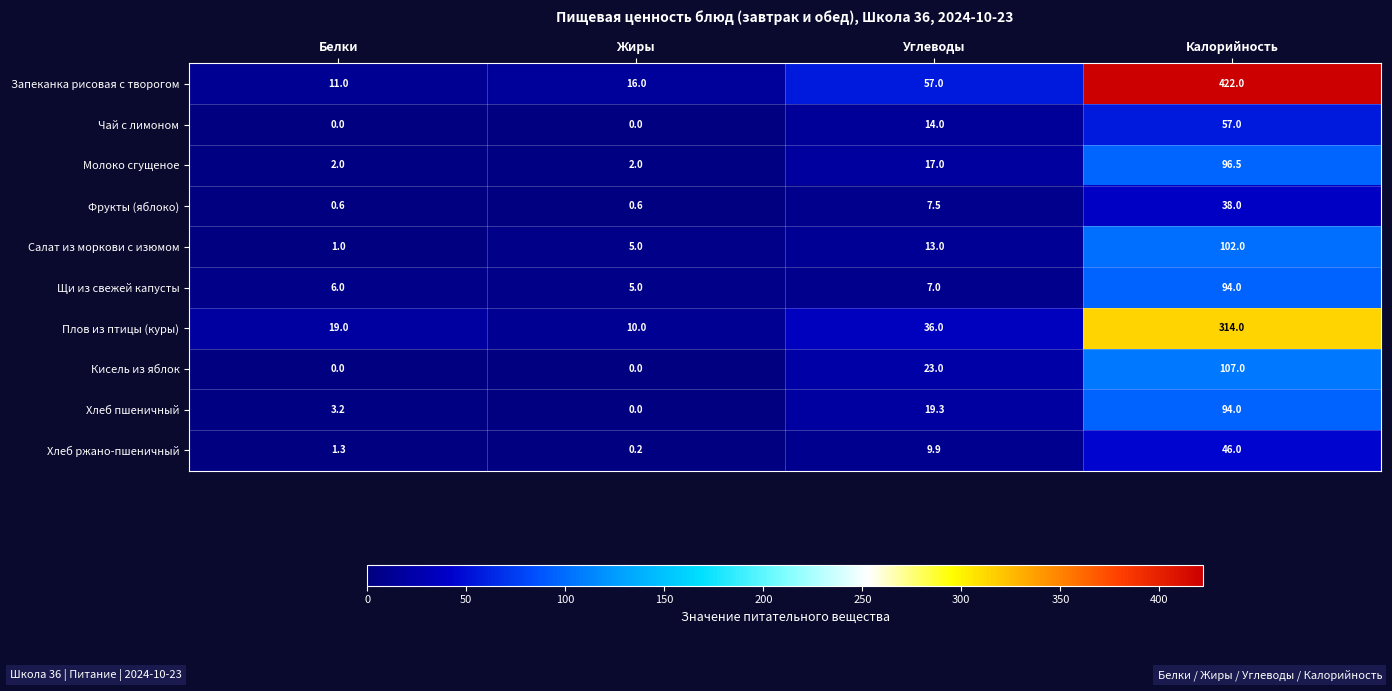

Which label corresponds to the largest value in the chart?

Калорийность